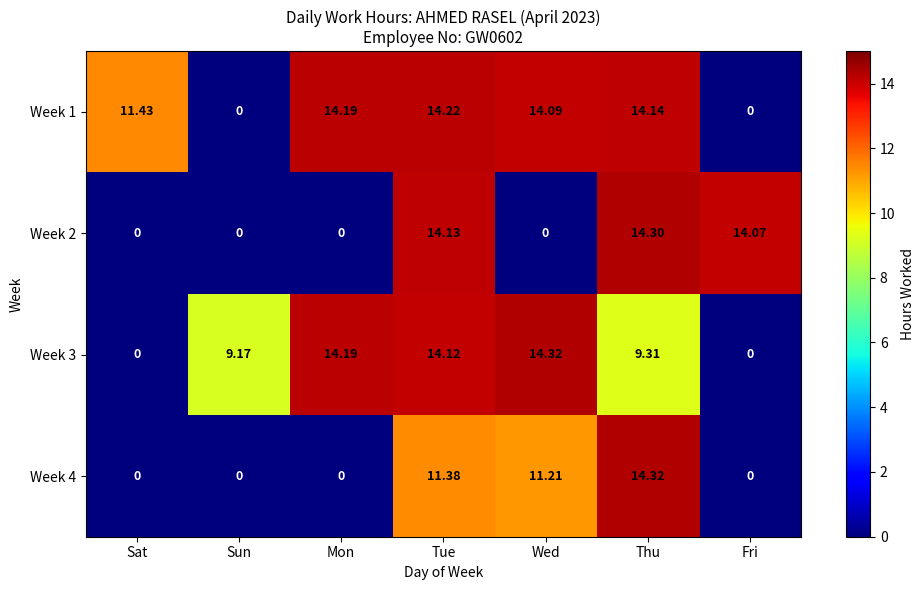

At which category is the sum across all series the highest?

Tue